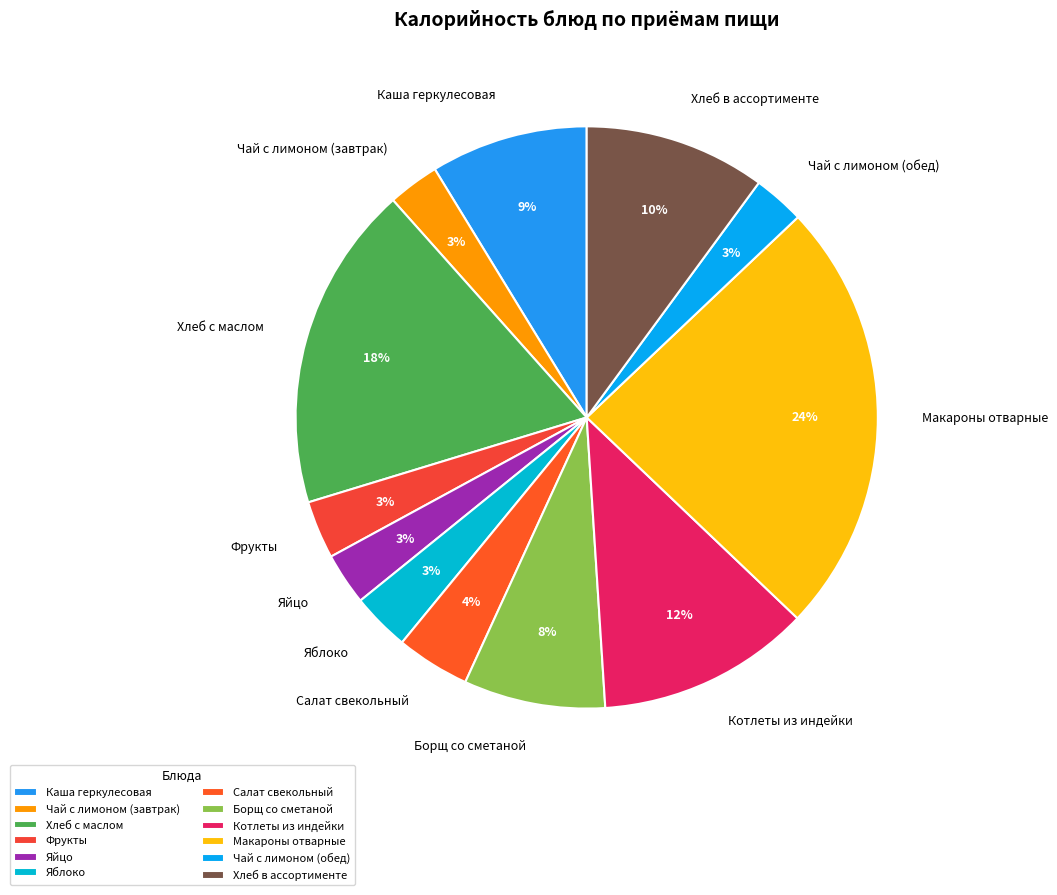

To the nearest percent, what is the average slice percentage?

8%